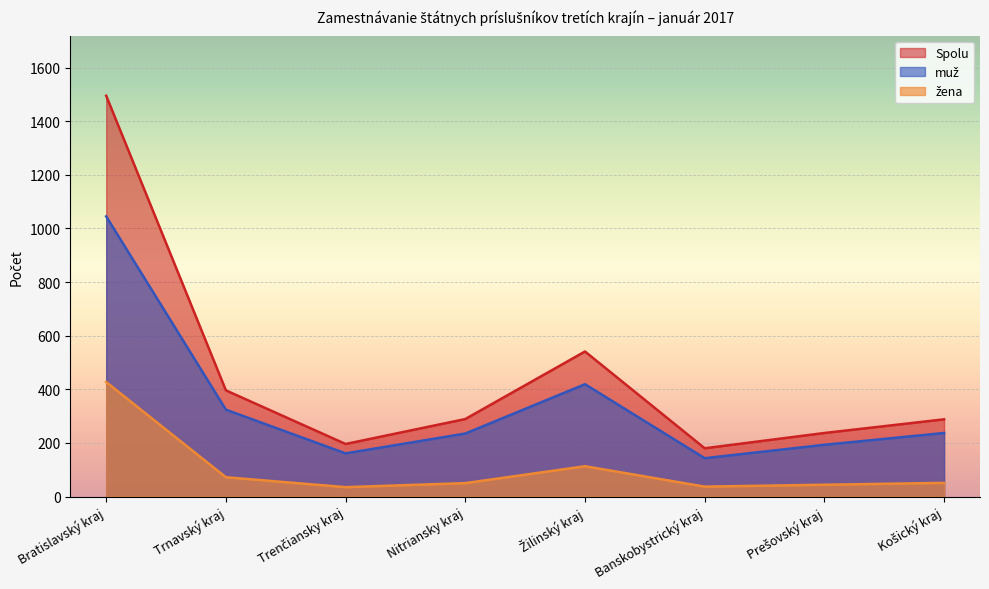

Rank the series at Žilinský kraj from highest to lowest value.

Spolu, muž, žena